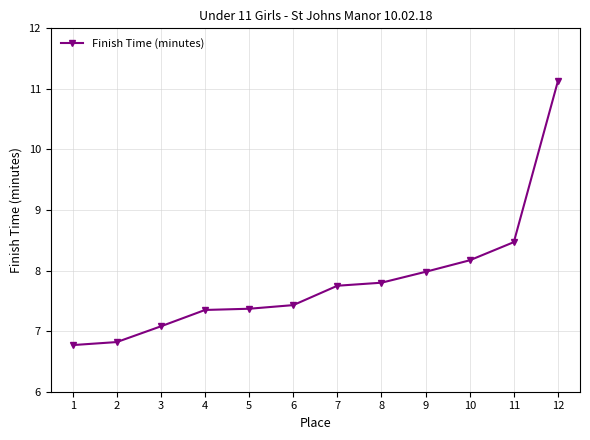

What is the sum of all values?

94.1